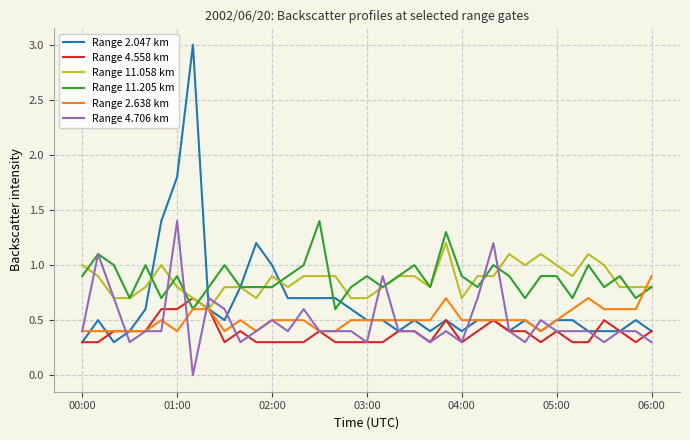

What are all the series names shown in the legend?

Range 2.047 km, Range 4.558 km, Range 11.058 km, Range 11.205 km, Range 2.638 km, Range 4.706 km